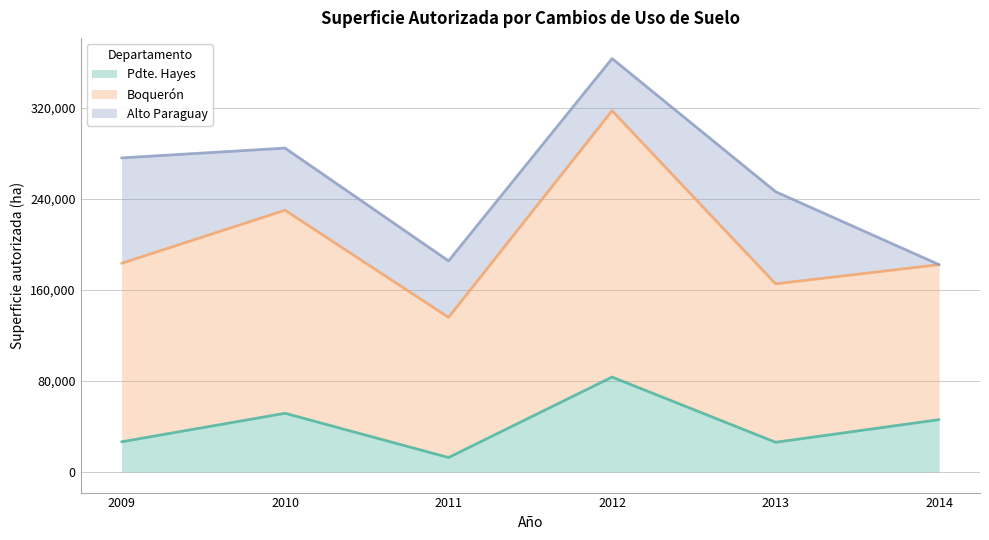

How many data points in Alto Paraguay are above 45811?

5